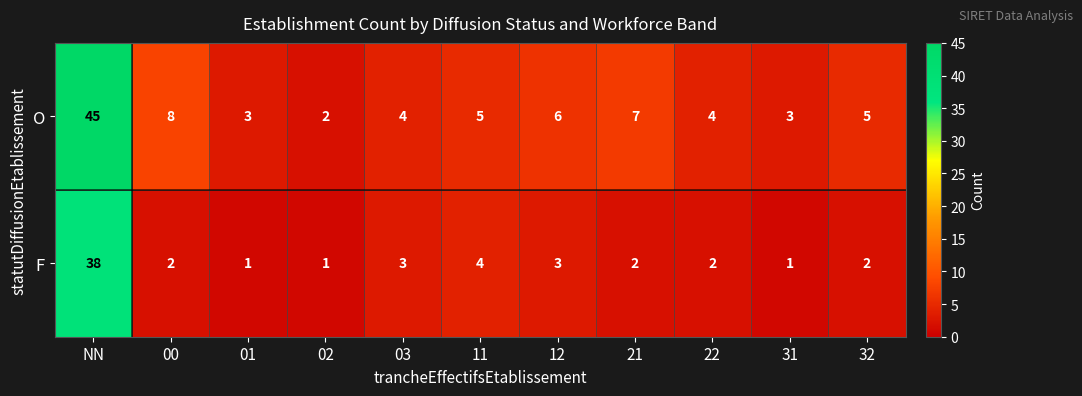

Which category has the highest value in the F series?

NN